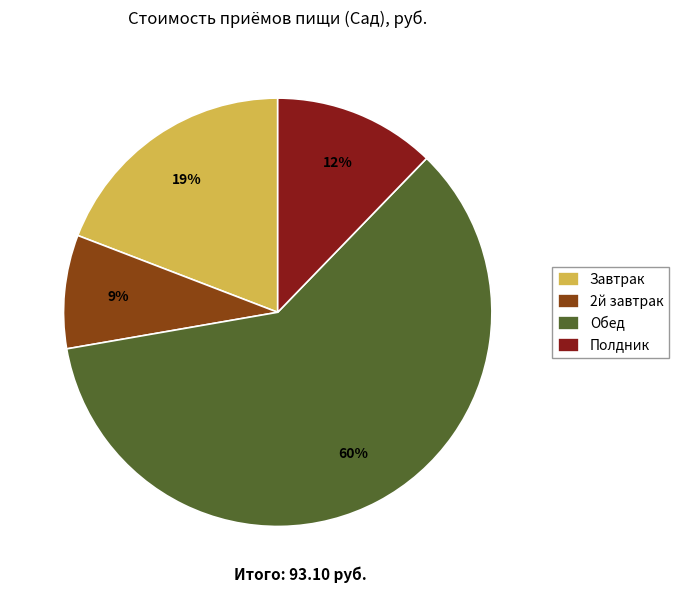

How many segments does this pie chart have?

4